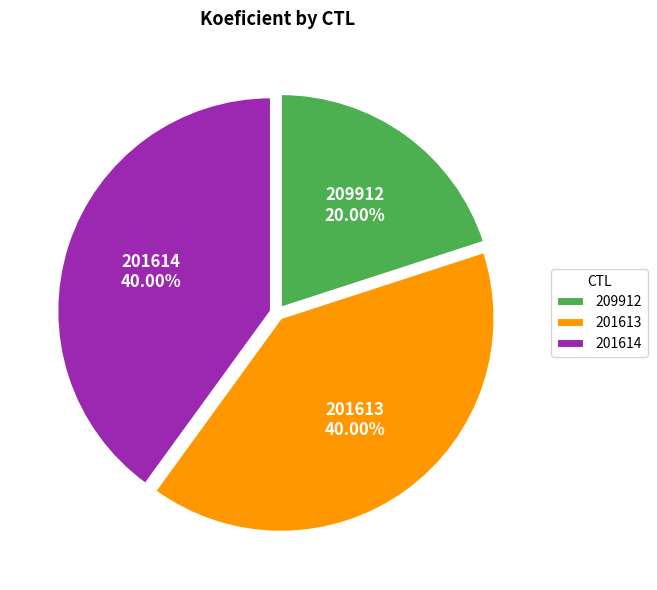

How many slices are in this pie chart?

3